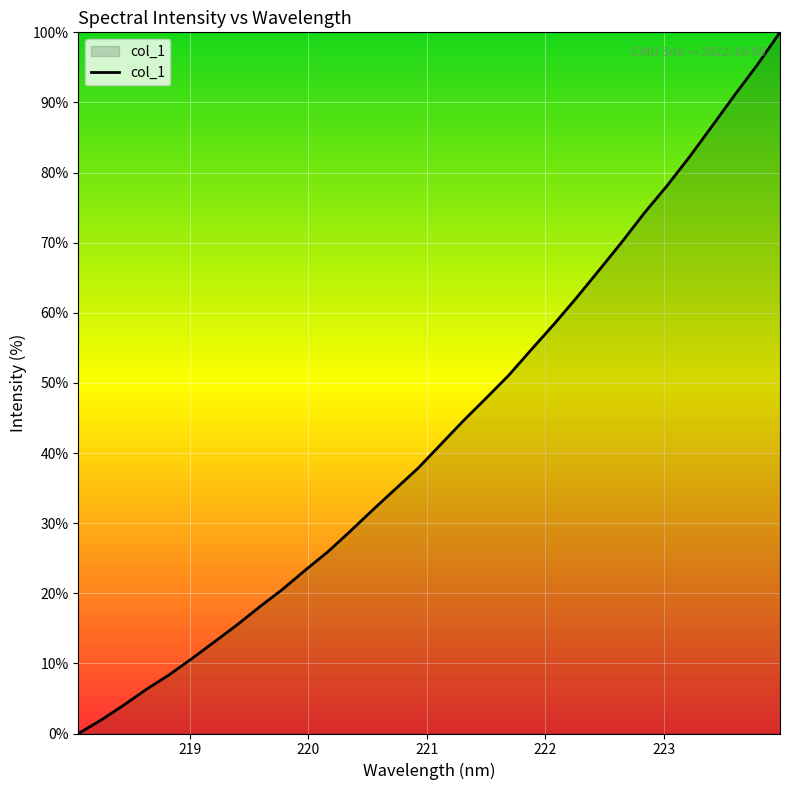

What is the greatest value displayed?

100.0